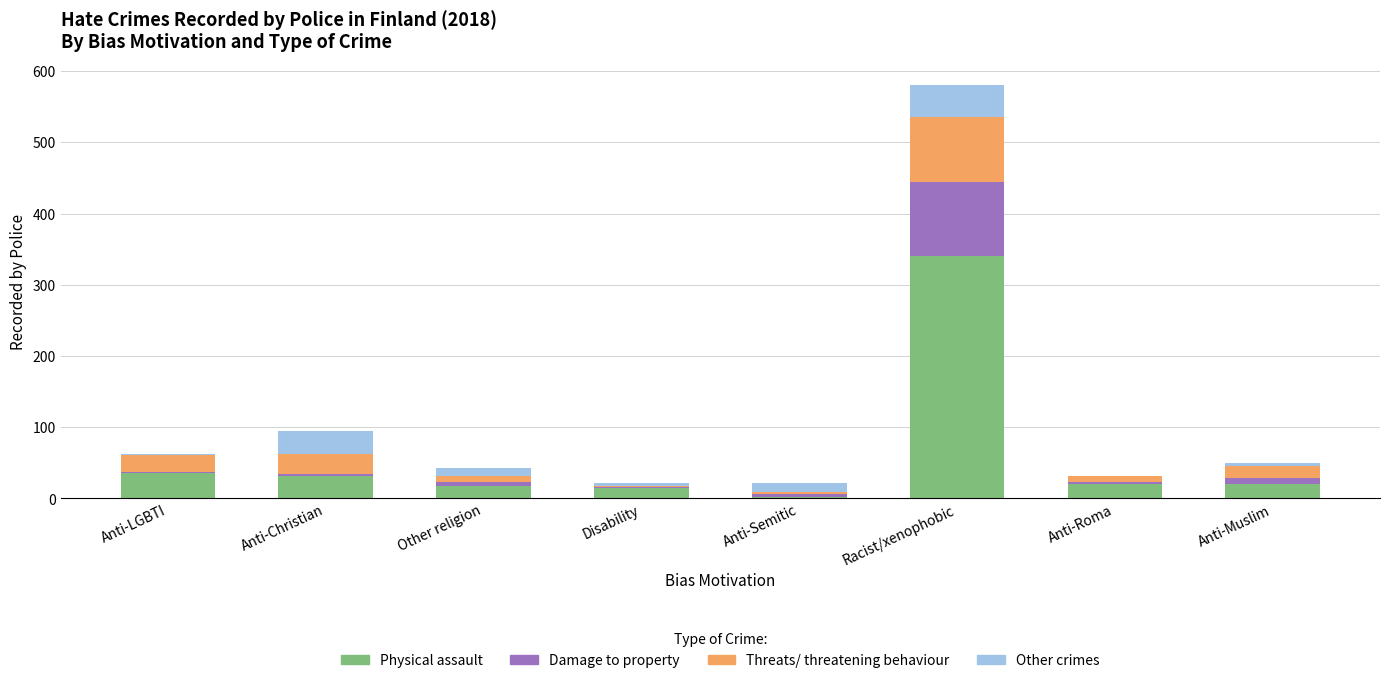

The Physical assault series shows 341 at Racist/xenophobic. True or false?

True